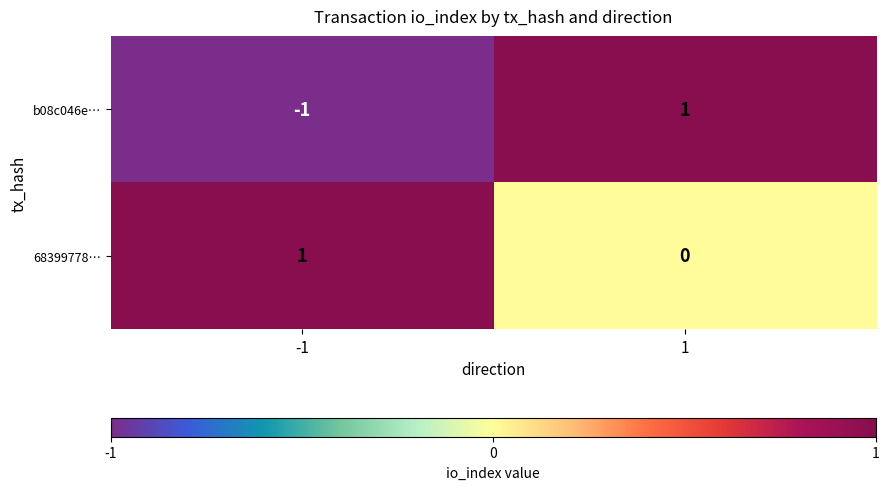

The value of b08c046e… at 1 is 1. True or false?

True